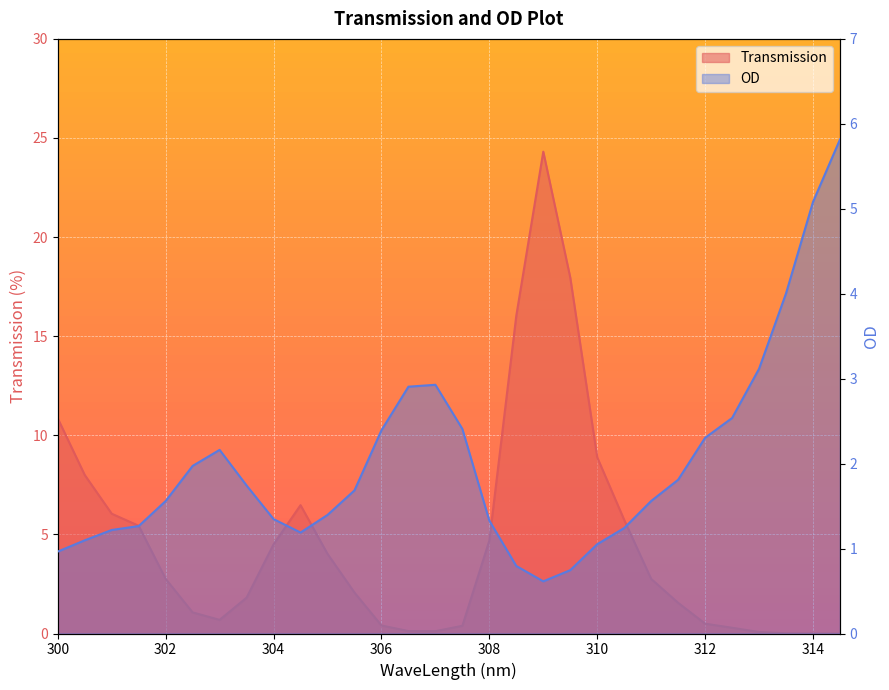

What is the value of the OD point at the 13th from the left?

2.4